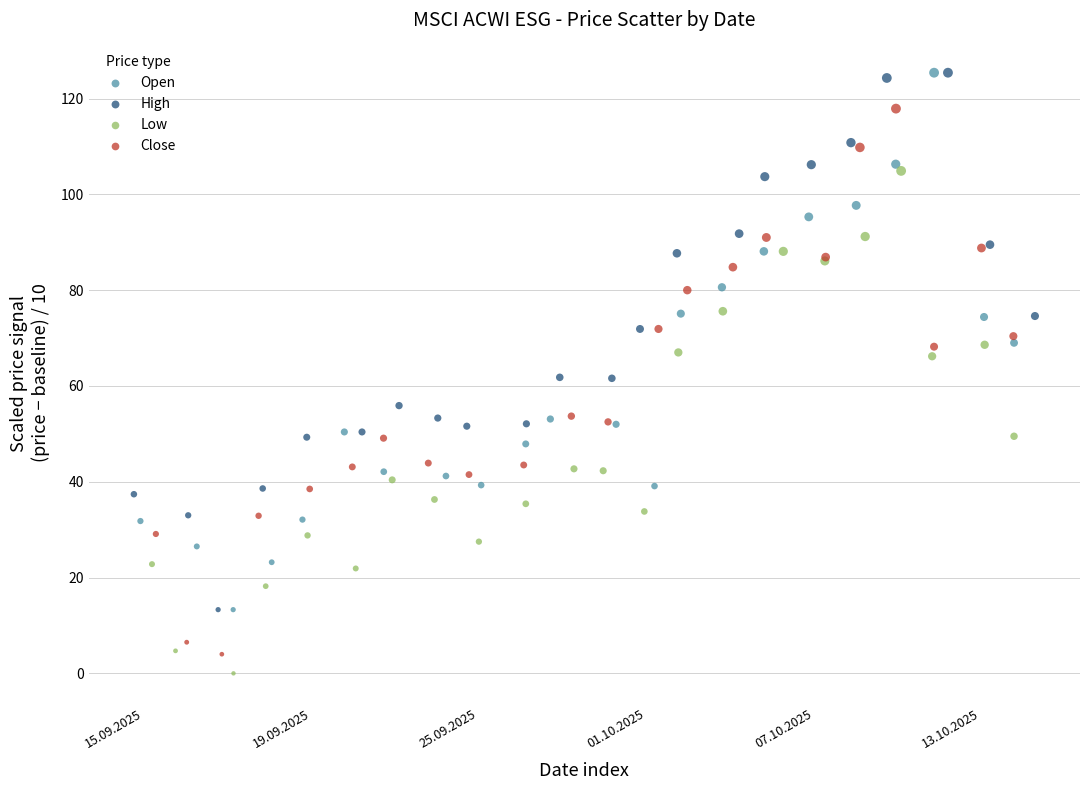

What are all the series names shown in the legend?

Open, High, Low, Close